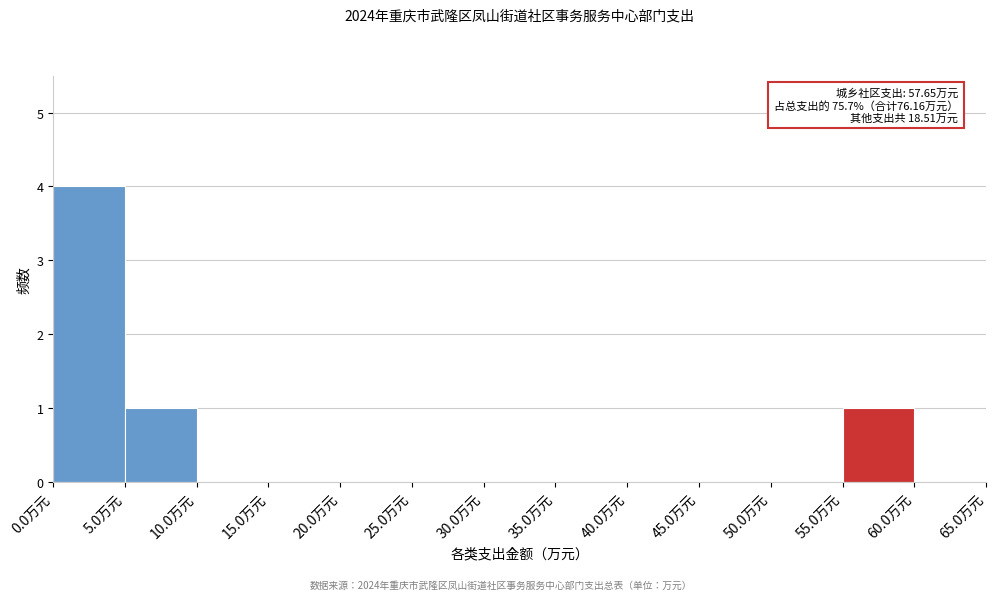

Which range on the x-axis has the tallest bar?

0 to 5